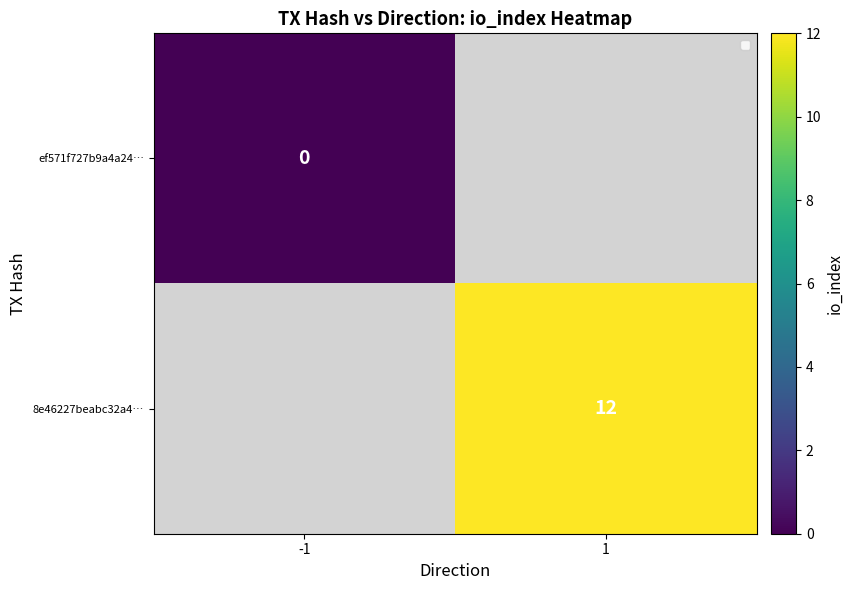

True or false: 8e46227beabc32a4… has a value of 12 at 1.

True